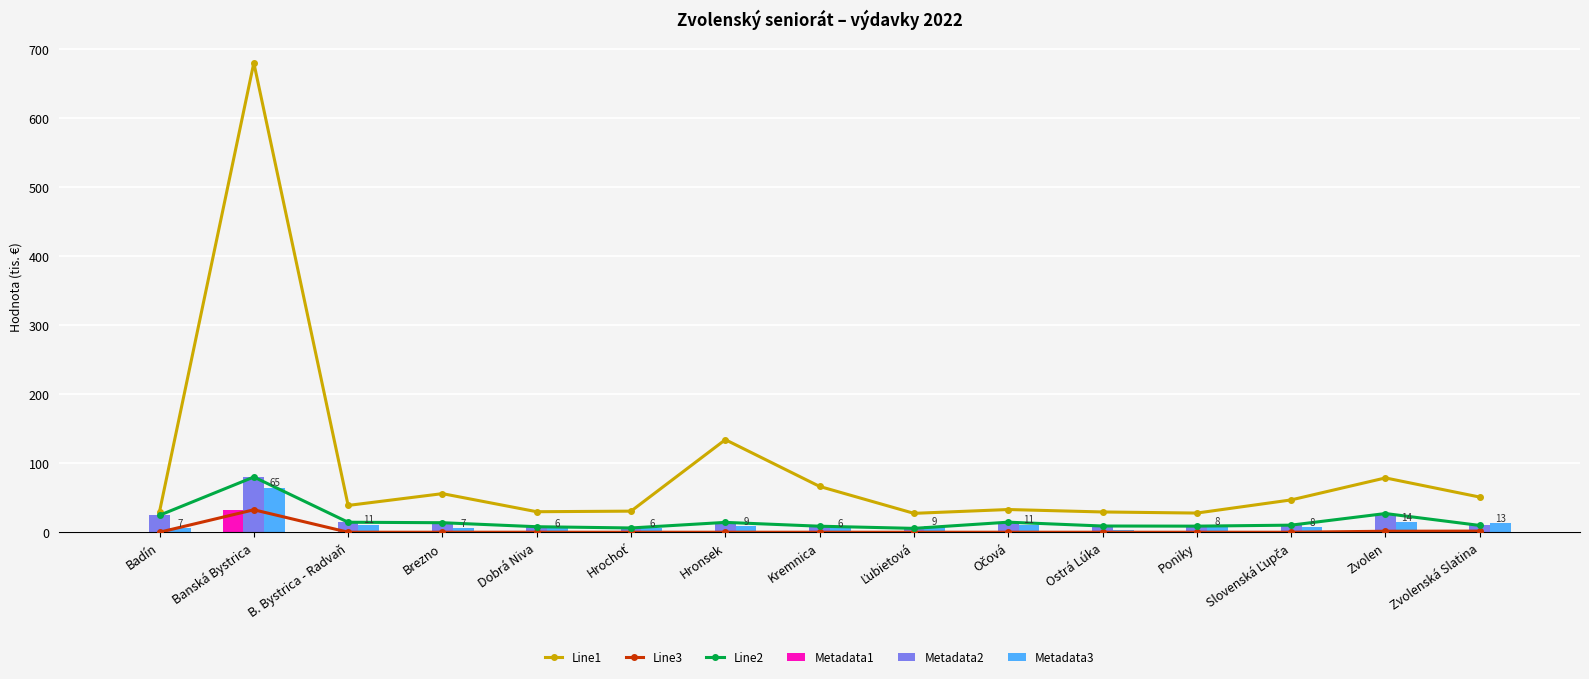

What position from the right is Banská Bystrica?

14